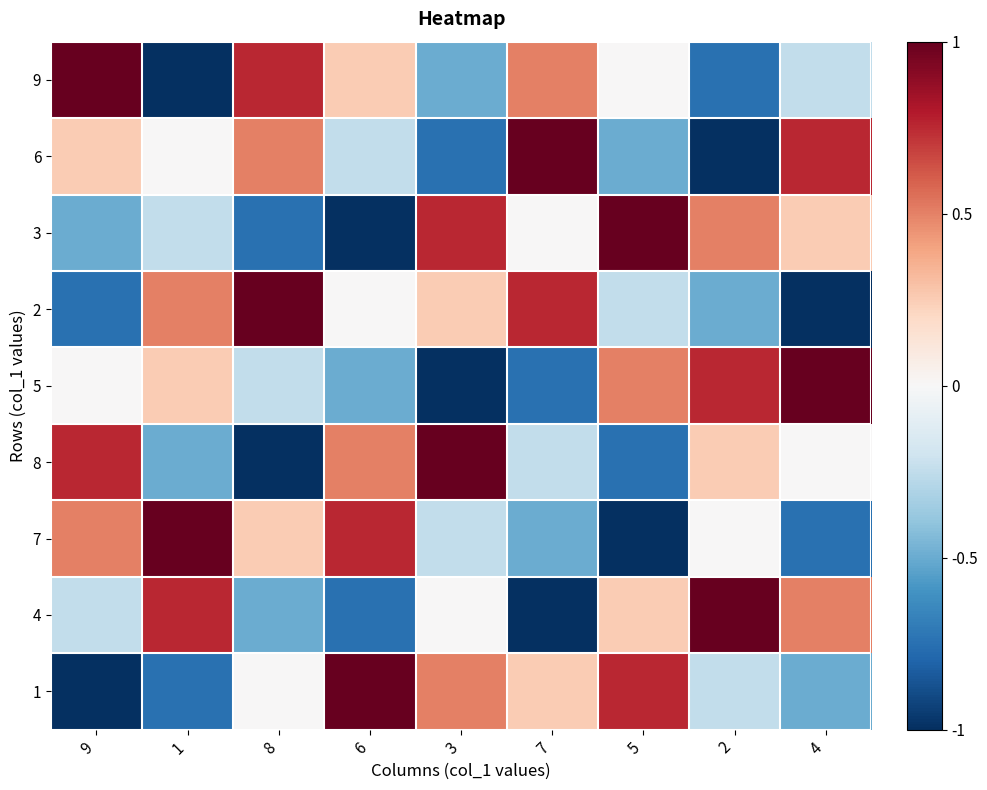

Rank the series at 1 from lowest to highest value.

9, 1, 8, 3, 6, 5, 2, 4, 7